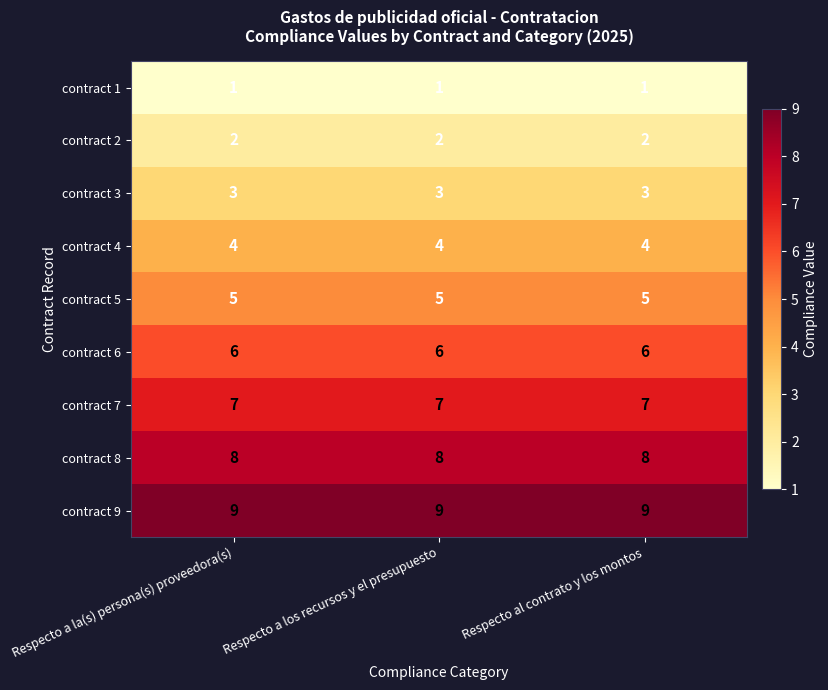

What is the minimum value for contract 4?

4